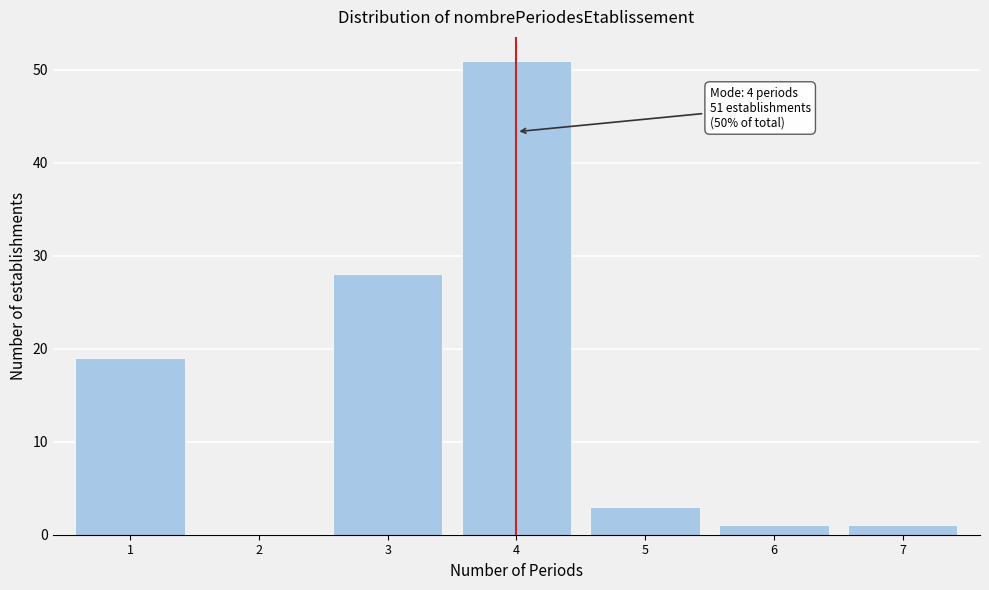

Reading left to right, transcribe all the data shown in this chart.

1=19	2=0	3=28	4=51	5=3	6=1	7=1